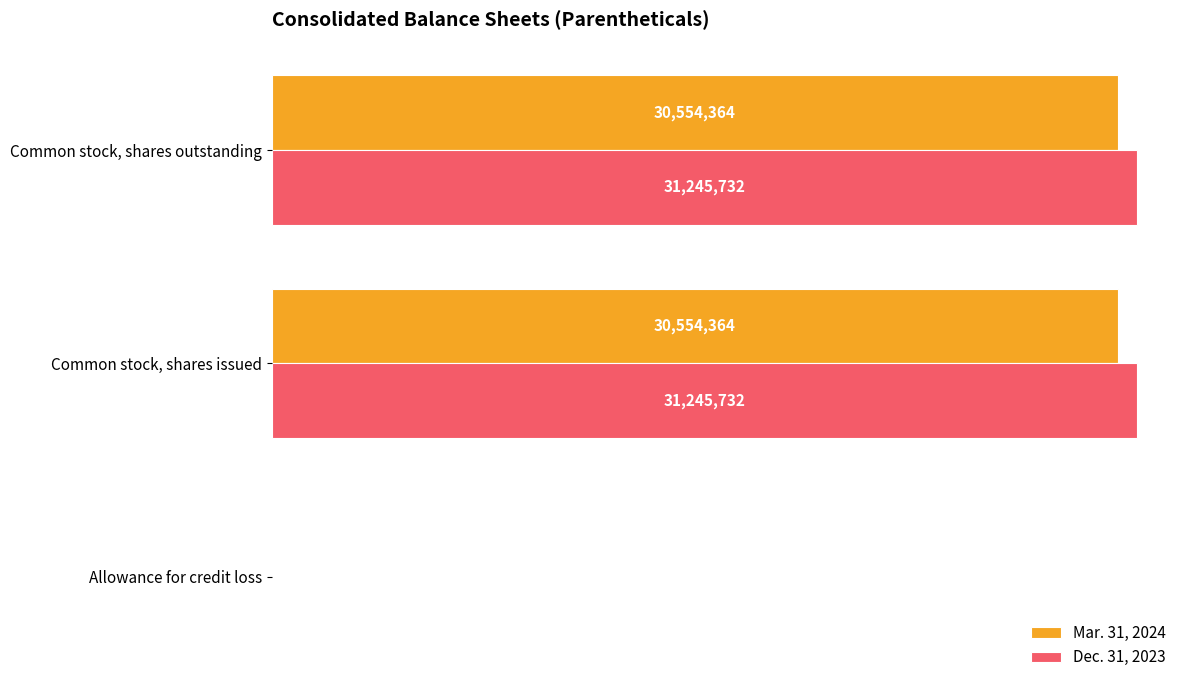

What is the difference between the second highest and minimum values in the Mar. 31, 2024 series?

30553169